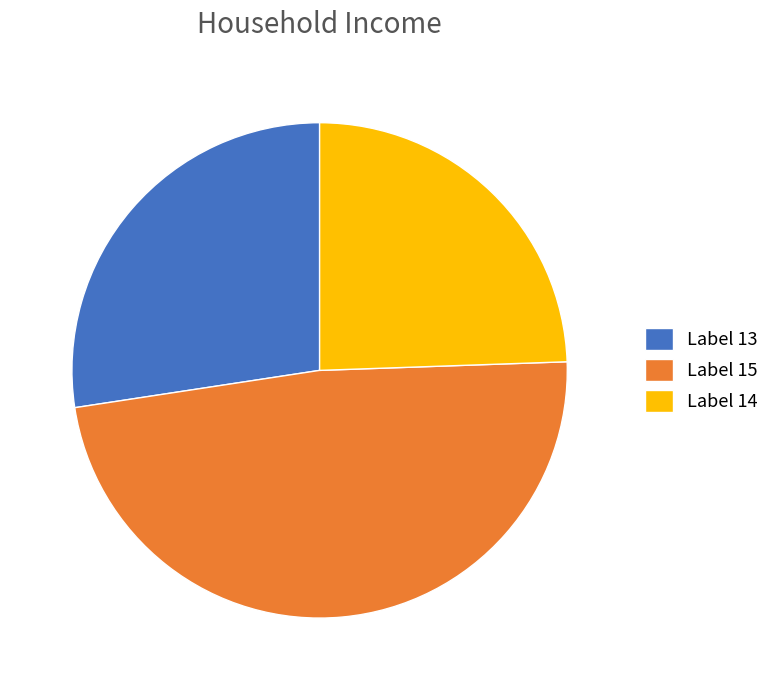

Rank the categories by value from highest to lowest.

Label 15, Label 13, Label 14